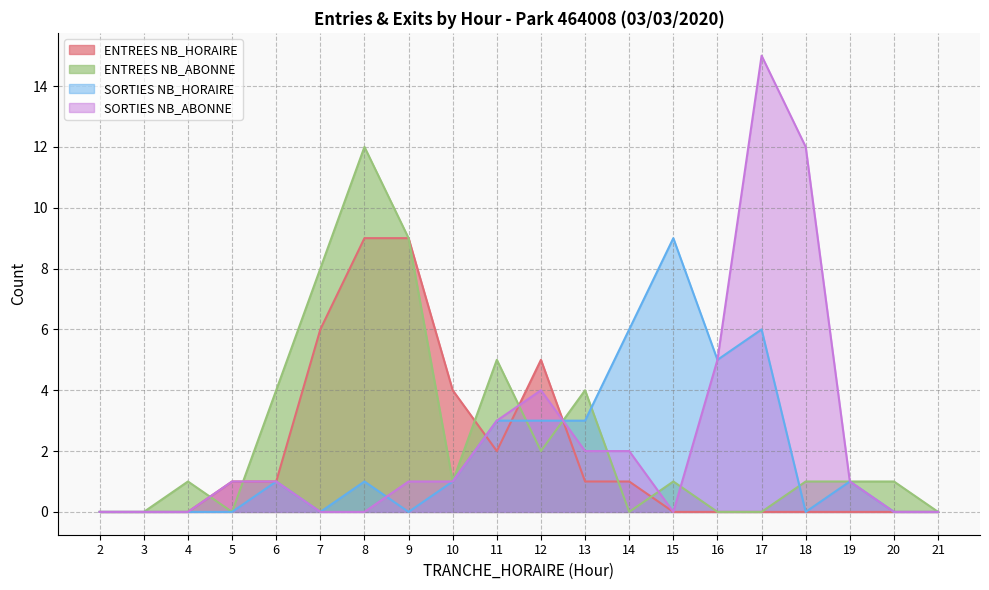

Which series has the largest range (max minus min)?

SORTIES NB_ABONNE